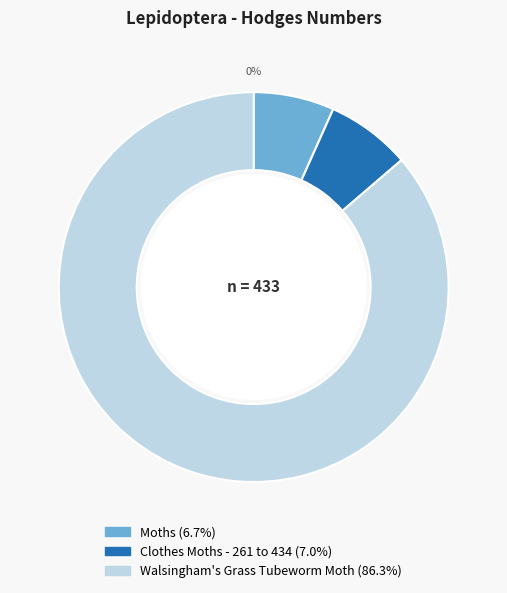

What is the ratio of the value at Moths to the value at Clothes Moths - 261 to 434?

1.0